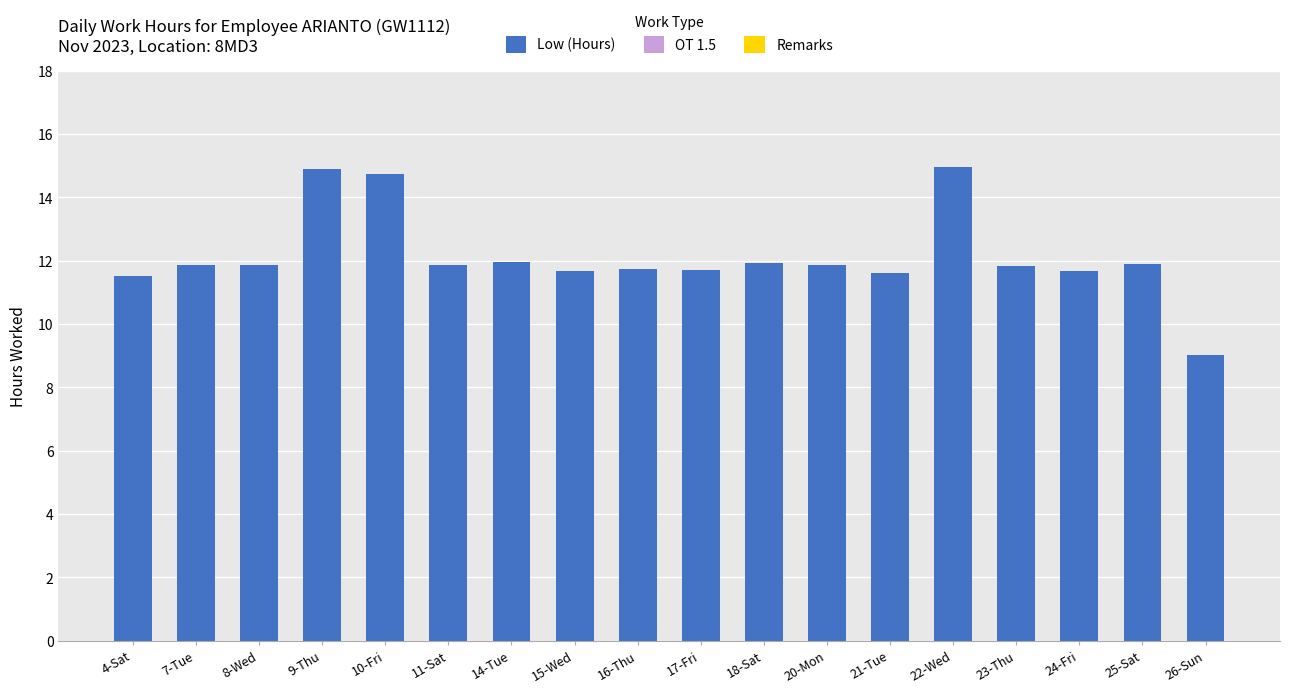

The value at 24-Fri is 11.7. True or false?

True